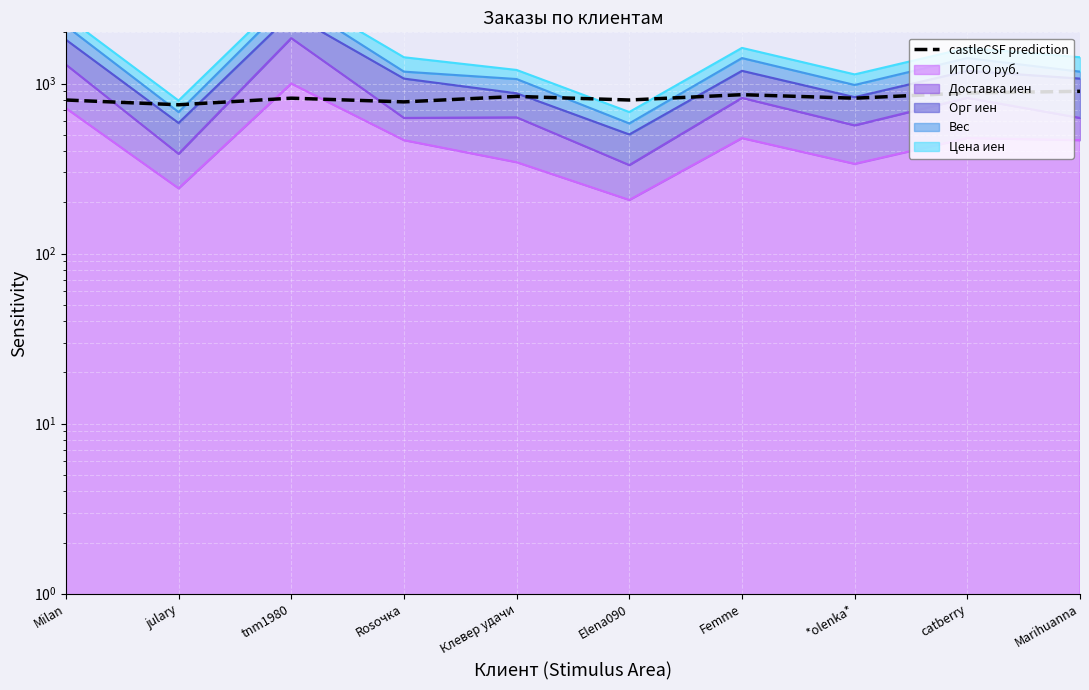

True or false: the data shows 840 at Клевер удачи.

True